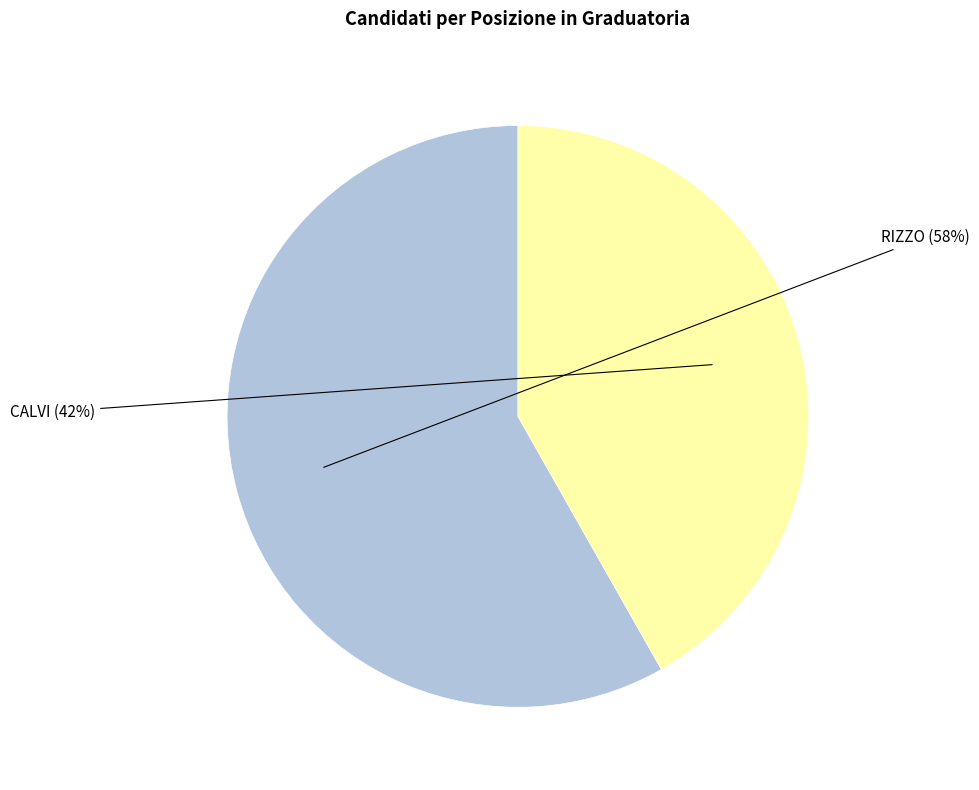

What percentage is the RIZZO slice, to the nearest percent?

58%